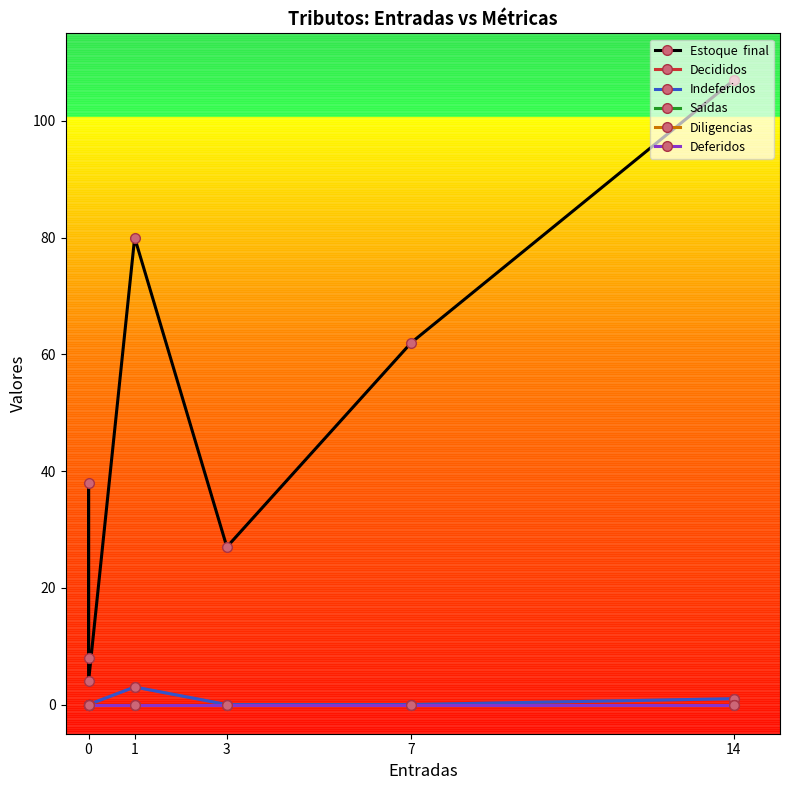

Count the number of categories in the chart.

7